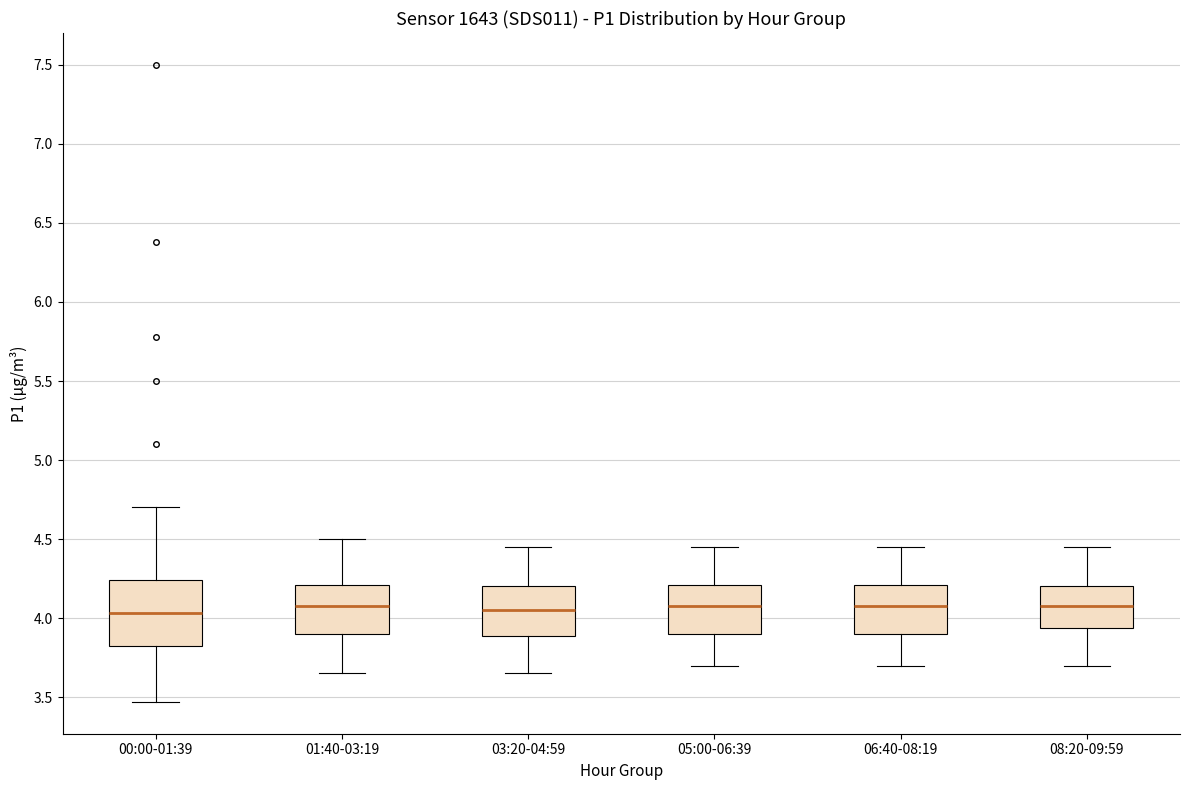

Reading left to right, transcribe this box plot: for each box, give where its median line is, the range the box spans, and where its two whiskers end, as read against the y-axis. The values are not printed on the chart, so give them approximately, as read against the axis.

00:00-01:39: median 4.05, box 3.80 to 4.25, whiskers 3.45 to 4.70
01:40-03:19: median 4.10, box 3.90 to 4.20, whiskers 3.65 to 4.50
03:20-04:59: median 4.05, box 3.90 to 4.20, whiskers 3.65 to 4.45
05:00-06:39: median 4.10, box 3.90 to 4.20, whiskers 3.70 to 4.45
06:40-08:19: median 4.10, box 3.90 to 4.20, whiskers 3.70 to 4.45
08:20-09:59: median 4.10, box 3.95 to 4.20, whiskers 3.70 to 4.45